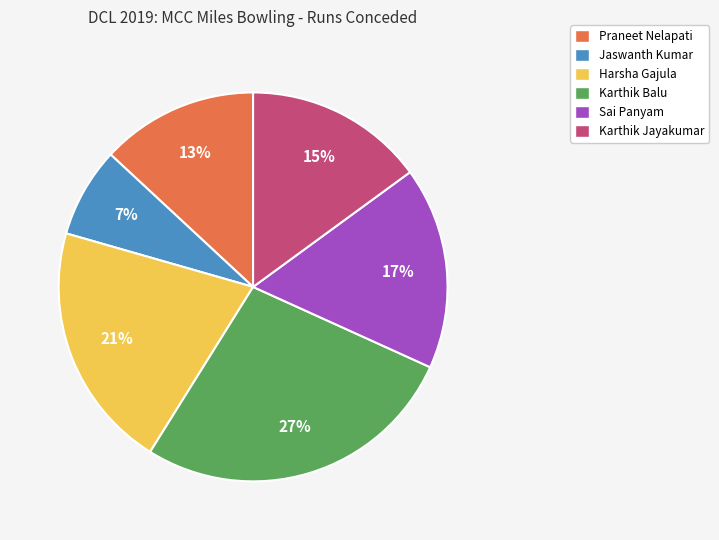

Is it true that Karthik Balu is 22% of the pie?

False